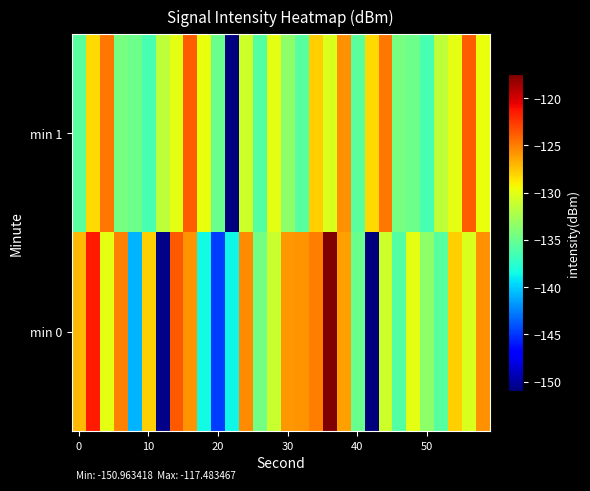

How many categories are shown in the chart?

30